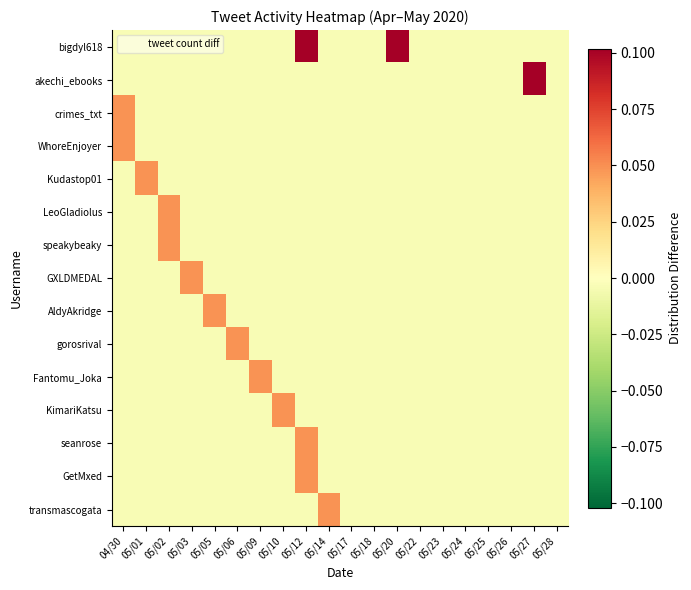

Reading left to right, transcribe all the data shown in this chart.

bigdyl618: 04/30=-0.0	05/01=-0.0	05/02=-0.0	05/03=-0.0	05/05=-0.0	05/06=-0.0	05/09=-0.0	05/10=-0.0	05/12=0.1	05/14=-0.0	05/17=-0.0	05/18=-0.0	05/20=0.1	05/22=-0.0	05/23=-0.0	05/24=-0.0	05/25=-0.0	05/26=-0.0	05/27=-0.0	05/28=-0.0
akechi_ebooks: 04/30=-0.0	05/01=-0.0	05/02=-0.0	05/03=-0.0	05/05=-0.0	05/06=-0.0	05/09=-0.0	05/10=-0.0	05/12=-0.0	05/14=-0.0	05/17=-0.0	05/18=-0.0	05/20=-0.0	05/22=-0.0	05/23=-0.0	05/24=-0.0	05/25=-0.0	05/26=-0.0	05/27=0.1	05/28=-0.0
crimes_txt: 04/30=0.0	05/01=-0.0	05/02=-0.0	05/03=-0.0	05/05=-0.0	05/06=-0.0	05/09=-0.0	05/10=-0.0	05/12=-0.0	05/14=-0.0	05/17=-0.0	05/18=-0.0	05/20=-0.0	05/22=-0.0	05/23=-0.0	05/24=-0.0	05/25=-0.0	05/26=-0.0	05/27=-0.0	05/28=-0.0
WhoreEnjoyer: 04/30=0.0	05/01=-0.0	05/02=-0.0	05/03=-0.0	05/05=-0.0	05/06=-0.0	05/09=-0.0	05/10=-0.0	05/12=-0.0	05/14=-0.0	05/17=-0.0	05/18=-0.0	05/20=-0.0	05/22=-0.0	05/23=-0.0	05/24=-0.0	05/25=-0.0	05/26=-0.0	05/27=-0.0	05/28=-0.0
Kudastop01: 04/30=-0.0	05/01=0.0	05/02=-0.0	05/03=-0.0	05/05=-0.0	05/06=-0.0	05/09=-0.0	05/10=-0.0	05/12=-0.0	05/14=-0.0	05/17=-0.0	05/18=-0.0	05/20=-0.0	05/22=-0.0	05/23=-0.0	05/24=-0.0	05/25=-0.0	05/26=-0.0	05/27=-0.0	05/28=-0.0
LeoGladiolus: 04/30=-0.0	05/01=-0.0	05/02=0.0	05/03=-0.0	05/05=-0.0	05/06=-0.0	05/09=-0.0	05/10=-0.0	05/12=-0.0	05/14=-0.0	05/17=-0.0	05/18=-0.0	05/20=-0.0	05/22=-0.0	05/23=-0.0	05/24=-0.0	05/25=-0.0	05/26=-0.0	05/27=-0.0	05/28=-0.0
speakybeaky: 04/30=-0.0	05/01=-0.0	05/02=0.0	05/03=-0.0	05/05=-0.0	05/06=-0.0	05/09=-0.0	05/10=-0.0	05/12=-0.0	05/14=-0.0	05/17=-0.0	05/18=-0.0	05/20=-0.0	05/22=-0.0	05/23=-0.0	05/24=-0.0	05/25=-0.0	05/26=-0.0	05/27=-0.0	05/28=-0.0
GXLDMEDAL: 04/30=-0.0	05/01=-0.0	05/02=-0.0	05/03=0.0	05/05=-0.0	05/06=-0.0	05/09=-0.0	05/10=-0.0	05/12=-0.0	05/14=-0.0	05/17=-0.0	05/18=-0.0	05/20=-0.0	05/22=-0.0	05/23=-0.0	05/24=-0.0	05/25=-0.0	05/26=-0.0	05/27=-0.0	05/28=-0.0
AldyAkridge: 04/30=-0.0	05/01=-0.0	05/02=-0.0	05/03=-0.0	05/05=0.0	05/06=-0.0	05/09=-0.0	05/10=-0.0	05/12=-0.0	05/14=-0.0	05/17=-0.0	05/18=-0.0	05/20=-0.0	05/22=-0.0	05/23=-0.0	05/24=-0.0	05/25=-0.0	05/26=-0.0	05/27=-0.0	05/28=-0.0
gorosrival: 04/30=-0.0	05/01=-0.0	05/02=-0.0	05/03=-0.0	05/05=-0.0	05/06=0.0	05/09=-0.0	05/10=-0.0	05/12=-0.0	05/14=-0.0	05/17=-0.0	05/18=-0.0	05/20=-0.0	05/22=-0.0	05/23=-0.0	05/24=-0.0	05/25=-0.0	05/26=-0.0	05/27=-0.0	05/28=-0.0
Fantomu_Joka: 04/30=-0.0	05/01=-0.0	05/02=-0.0	05/03=-0.0	05/05=-0.0	05/06=-0.0	05/09=0.0	05/10=-0.0	05/12=-0.0	05/14=-0.0	05/17=-0.0	05/18=-0.0	05/20=-0.0	05/22=-0.0	05/23=-0.0	05/24=-0.0	05/25=-0.0	05/26=-0.0	05/27=-0.0	05/28=-0.0
KimariKatsu: 04/30=-0.0	05/01=-0.0	05/02=-0.0	05/03=-0.0	05/05=-0.0	05/06=-0.0	05/09=-0.0	05/10=0.0	05/12=-0.0	05/14=-0.0	05/17=-0.0	05/18=-0.0	05/20=-0.0	05/22=-0.0	05/23=-0.0	05/24=-0.0	05/25=-0.0	05/26=-0.0	05/27=-0.0	05/28=-0.0
seanrose: 04/30=-0.0	05/01=-0.0	05/02=-0.0	05/03=-0.0	05/05=-0.0	05/06=-0.0	05/09=-0.0	05/10=-0.0	05/12=0.0	05/14=-0.0	05/17=-0.0	05/18=-0.0	05/20=-0.0	05/22=-0.0	05/23=-0.0	05/24=-0.0	05/25=-0.0	05/26=-0.0	05/27=-0.0	05/28=-0.0
GetMxed: 04/30=-0.0	05/01=-0.0	05/02=-0.0	05/03=-0.0	05/05=-0.0	05/06=-0.0	05/09=-0.0	05/10=-0.0	05/12=0.0	05/14=-0.0	05/17=-0.0	05/18=-0.0	05/20=-0.0	05/22=-0.0	05/23=-0.0	05/24=-0.0	05/25=-0.0	05/26=-0.0	05/27=-0.0	05/28=-0.0
transmascogata: 04/30=-0.0	05/01=-0.0	05/02=-0.0	05/03=-0.0	05/05=-0.0	05/06=-0.0	05/09=-0.0	05/10=-0.0	05/12=-0.0	05/14=0.0	05/17=-0.0	05/18=-0.0	05/20=-0.0	05/22=-0.0	05/23=-0.0	05/24=-0.0	05/25=-0.0	05/26=-0.0	05/27=-0.0	05/28=-0.0